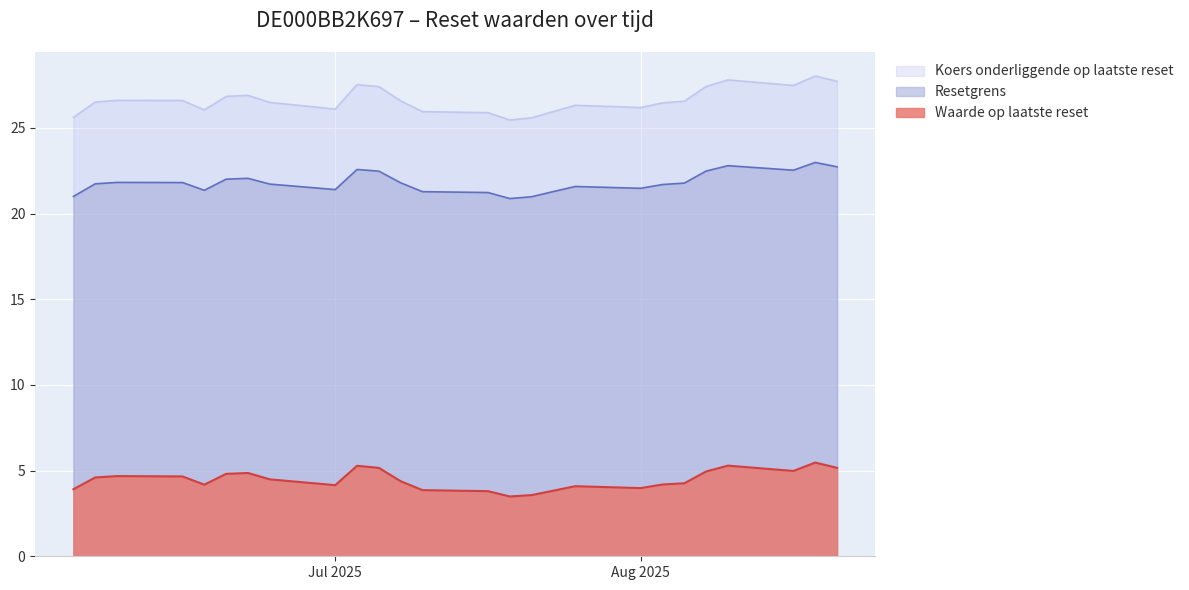

List the series in order of their overall mean, lowest first.

Waarde op laatste reset, Resetgrens, Koers onderliggende op laatste reset